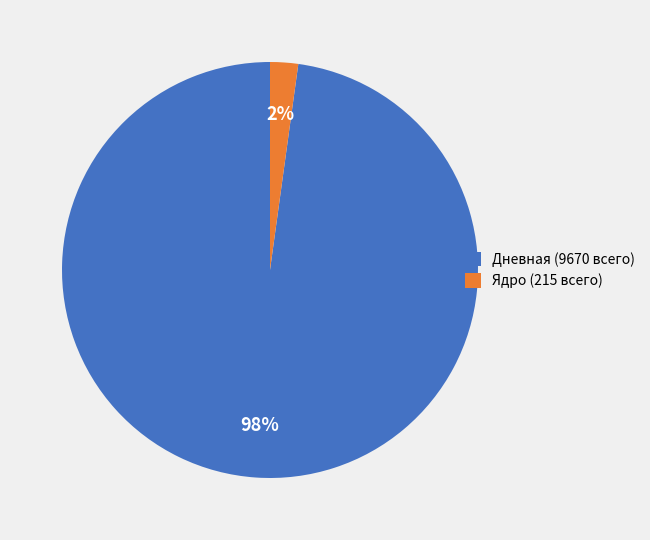

Between Дневная (9670 всего) and Ядро (215 всего), which is larger?

Дневная (9670 всего)